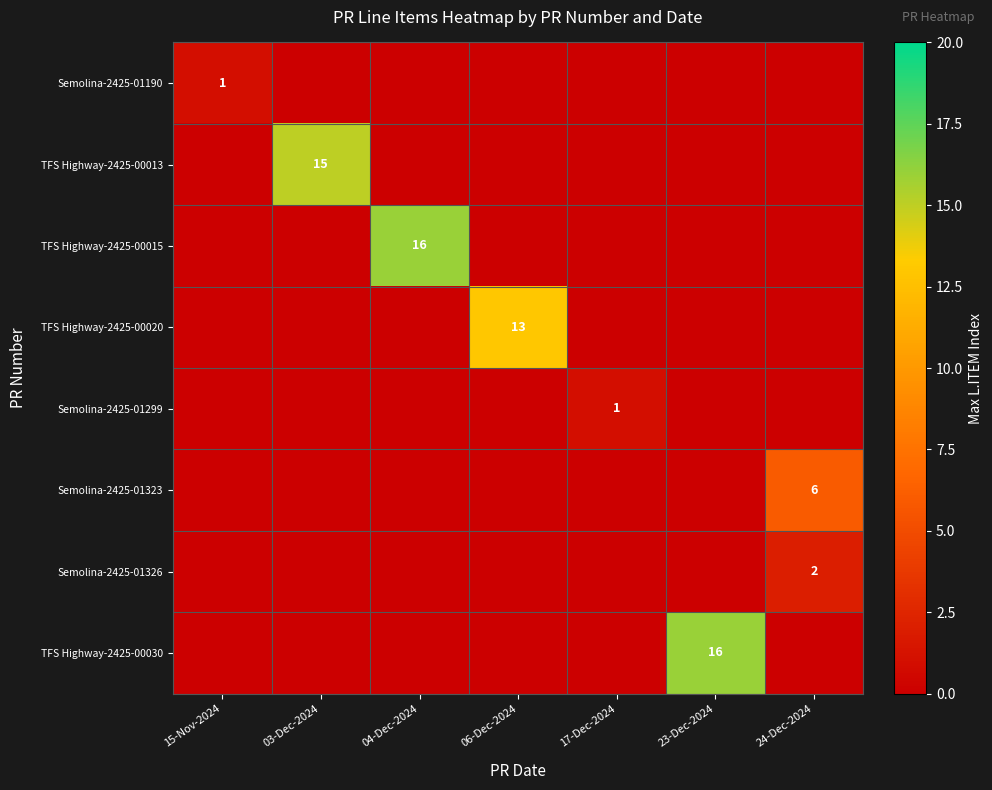

Between 23-Dec-2024 and 04-Dec-2024, which is larger?

23-Dec-2024